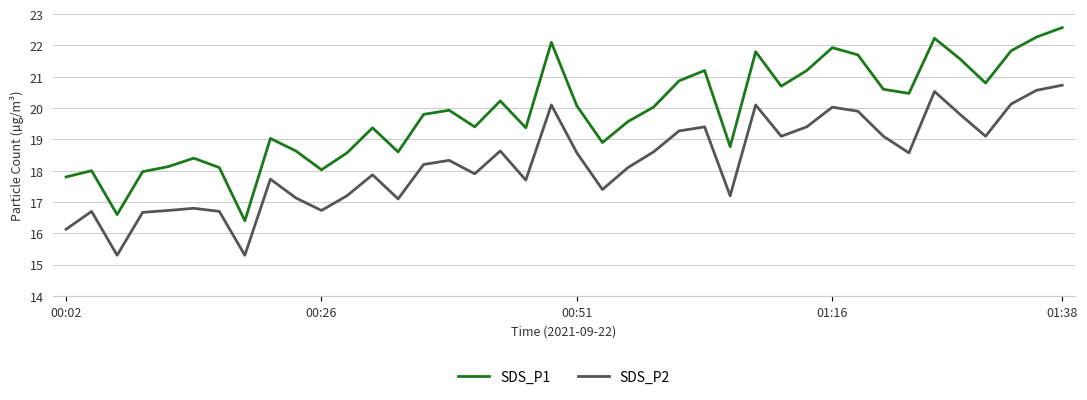

Which series has the largest total across all categories?

SDS_P1